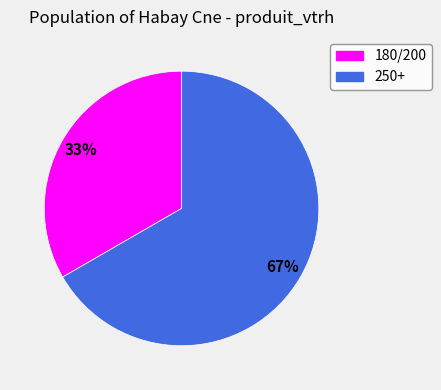

Rank the categories by value from highest to lowest.

250+, 180/200